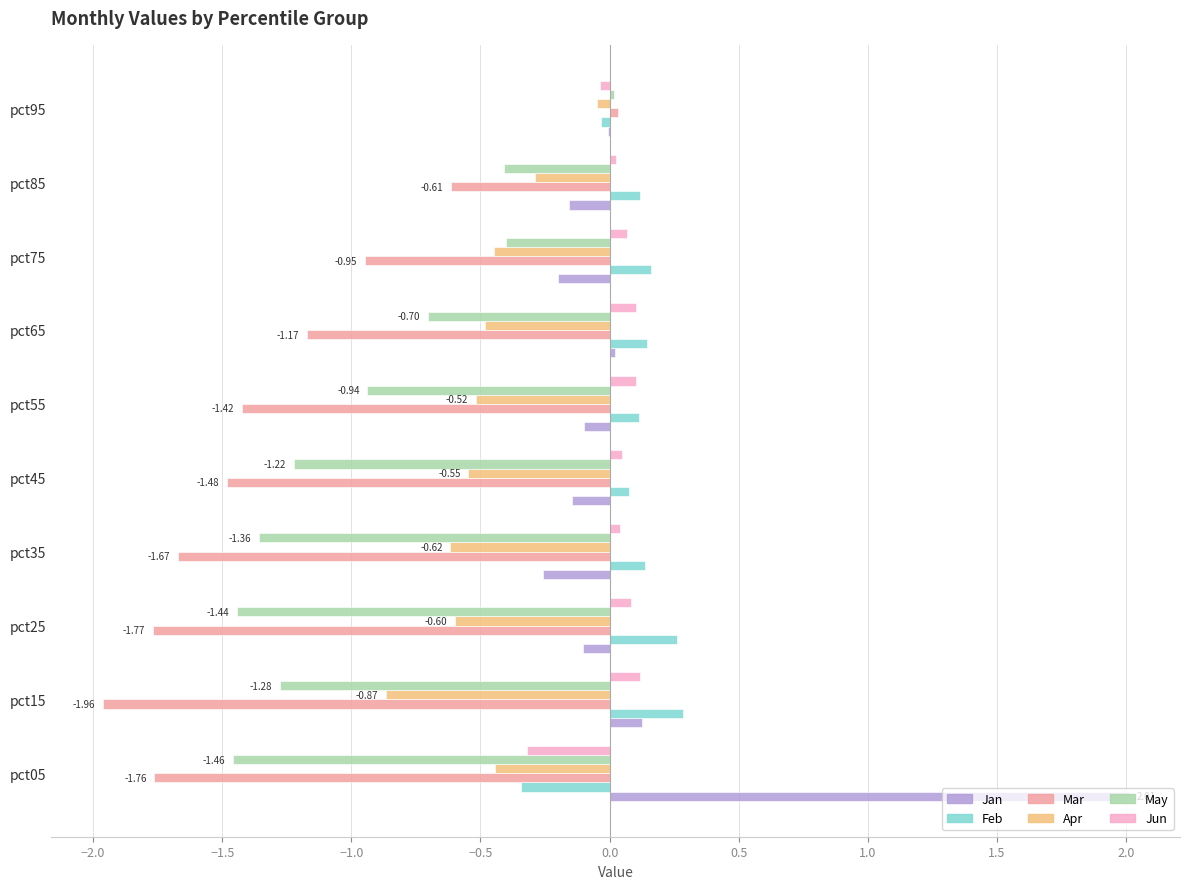

Is the value of Apr at pct45 greater than the value of May at pct15?

Yes